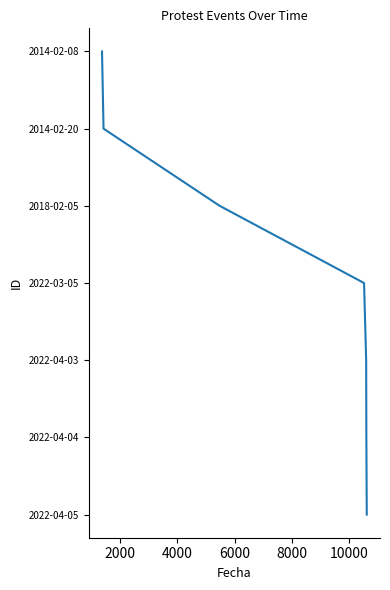

Does the chart display data point markers on the line(s)?

No